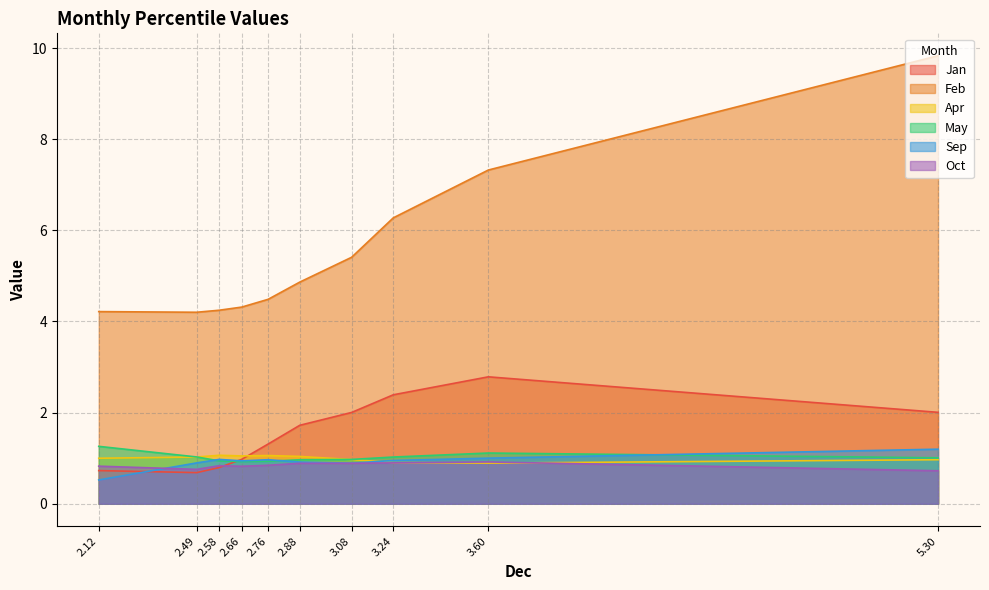

What is the spread (max minus min) of values at pct65?

3.5